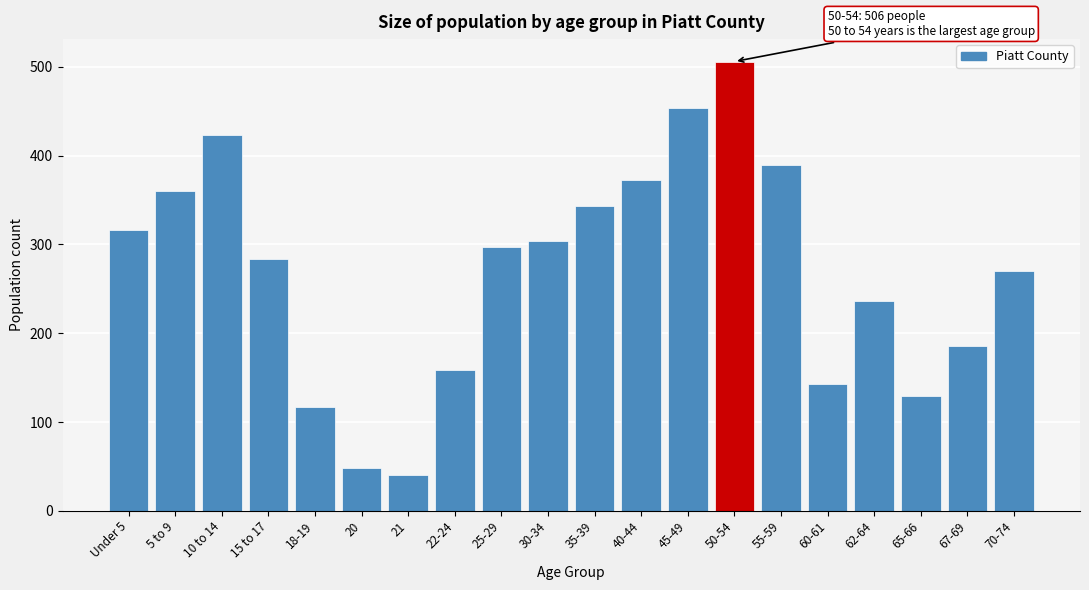

Reading left to right, what are all the values shown in this chart?

316	360	423	283	117	48	40	158	297	304	343	372	454	506	389	143	236	129	186	270